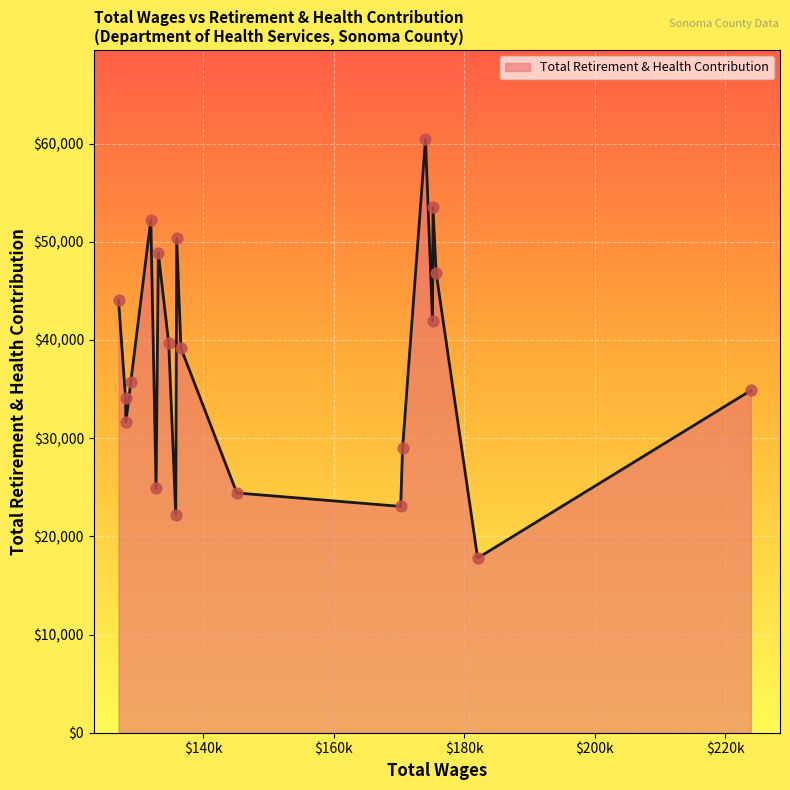

What is the greatest value displayed?

60454